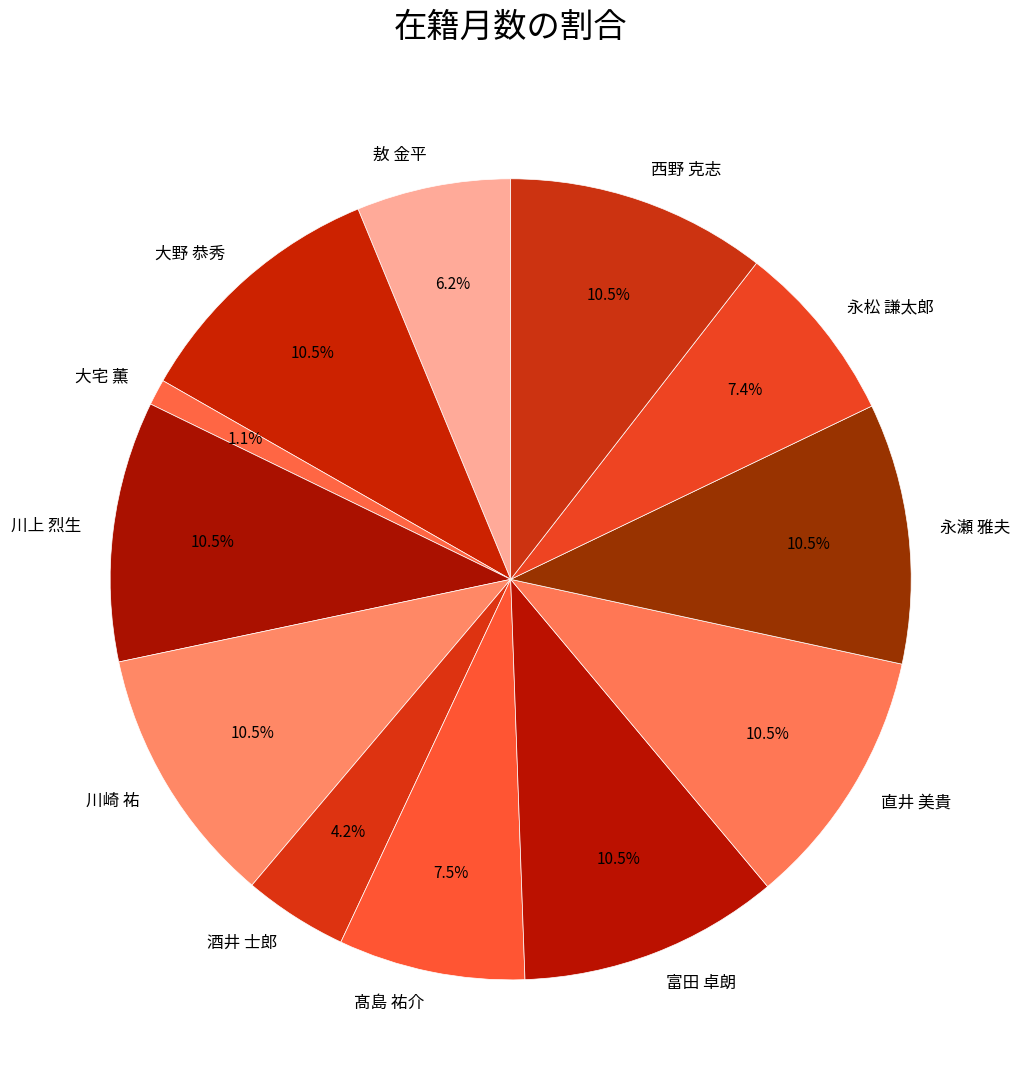

What is the smallest slice in the pie chart?

大宅 薫